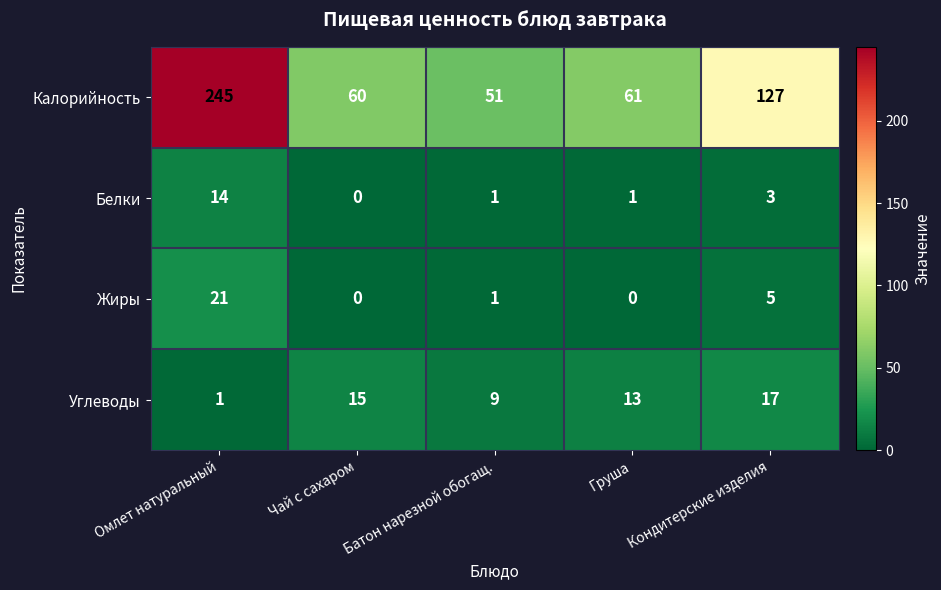

Which label corresponds to the largest value in the chart?

Омлет натуральный